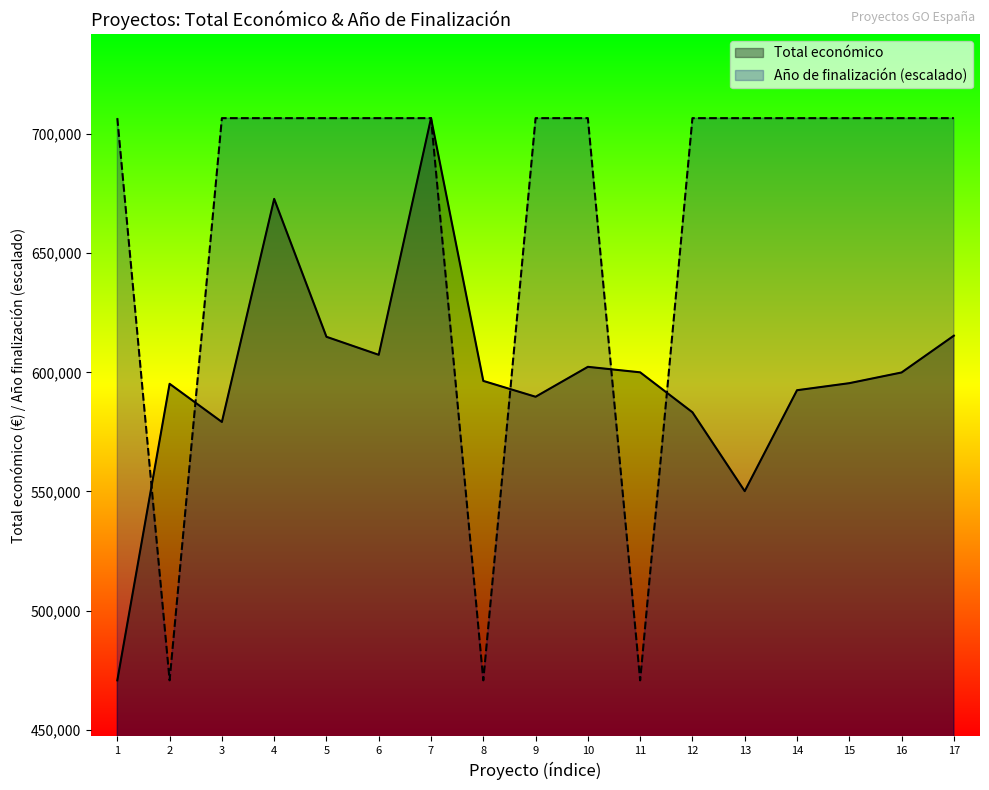

How many lines are shown in the chart?

2